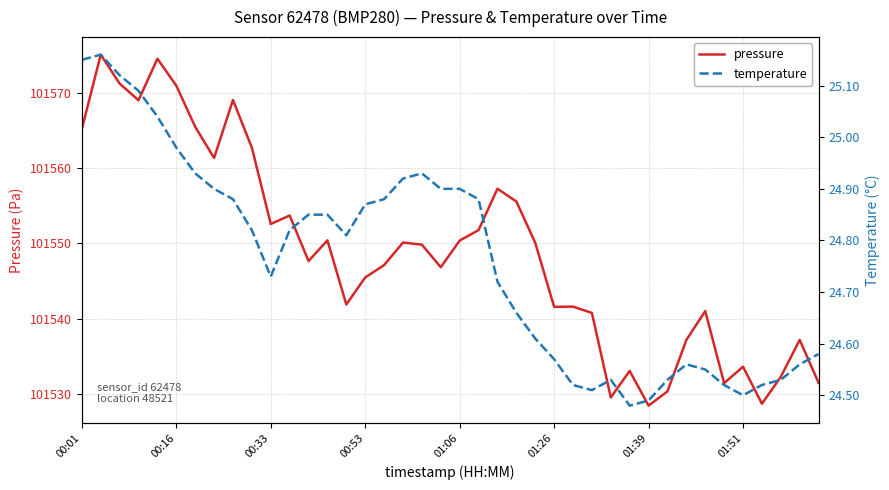

At which label does pressure first exceed 101549?

00:01